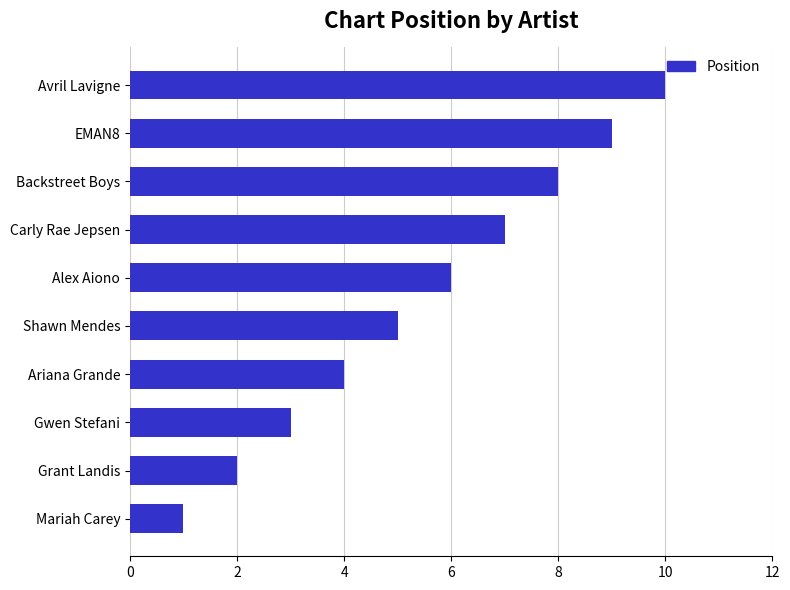

Rank the categories by value from lowest to highest.

Mariah Carey, Grant Landis, Gwen Stefani, Ariana Grande, Shawn Mendes, Alex Aiono, Carly Rae Jepsen, Backstreet Boys, EMAN8, Avril Lavigne